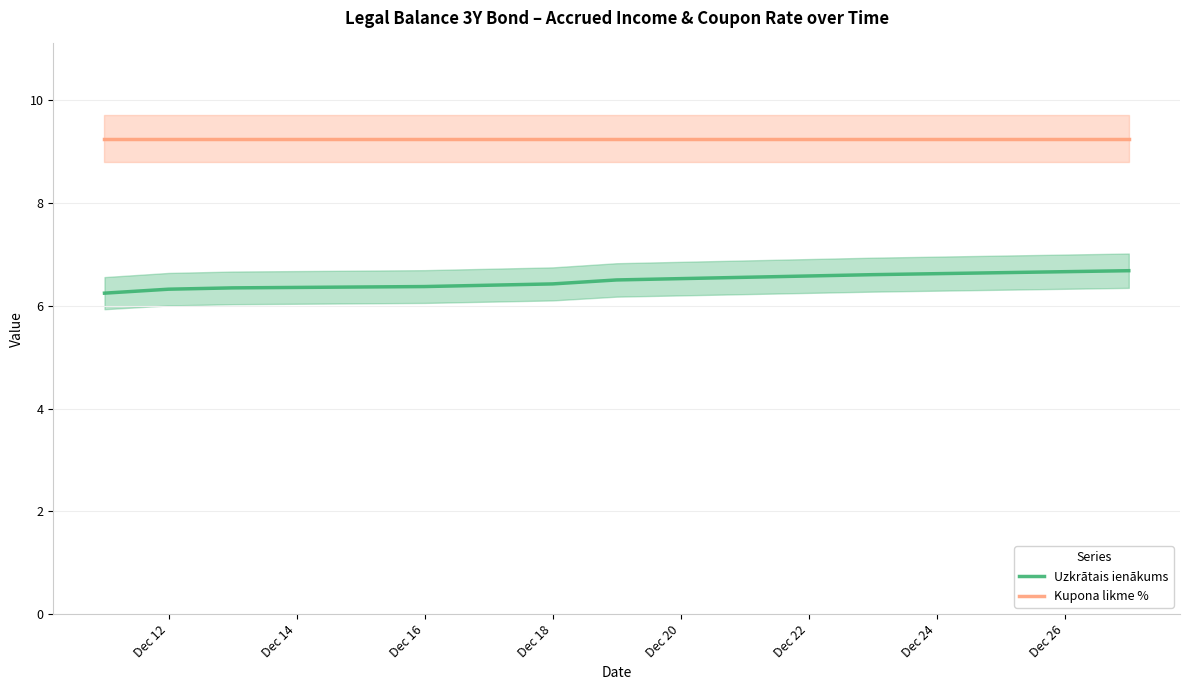

What is the minimum value shown in the chart?

6.2